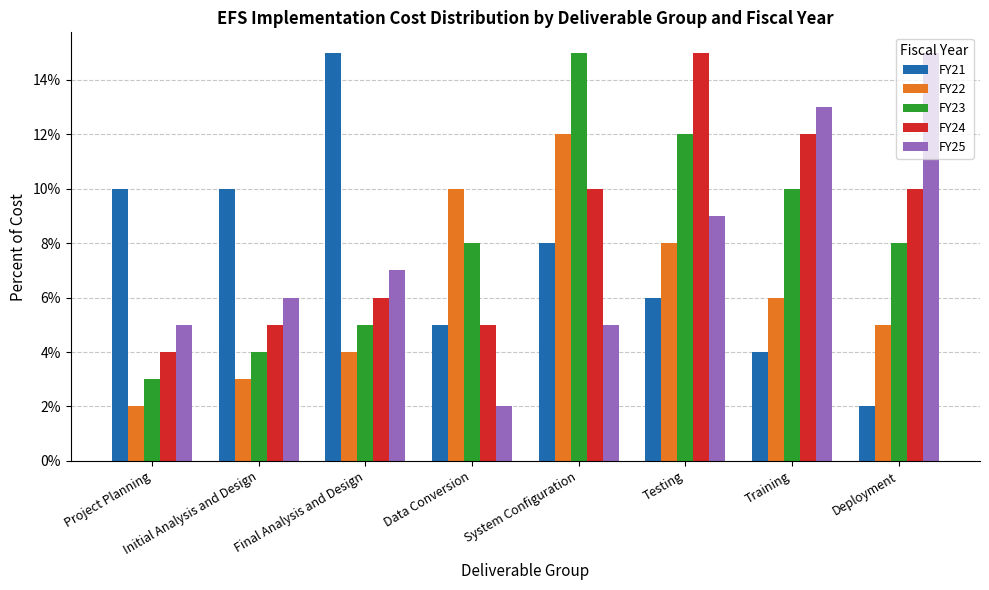

Reading left to right, extract all data points from this chart.

FY21: 0.1	0.1	0.1	0.1	0.1	0.1	0.0	0.0
FY22: 0.0	0.0	0.0	0.1	0.1	0.1	0.1	0.1
FY23: 0.0	0.0	0.1	0.1	0.1	0.1	0.1	0.1
FY24: 0.0	0.1	0.1	0.1	0.1	0.1	0.1	0.1
FY25: 0.1	0.1	0.1	0.0	0.1	0.1	0.1	0.1